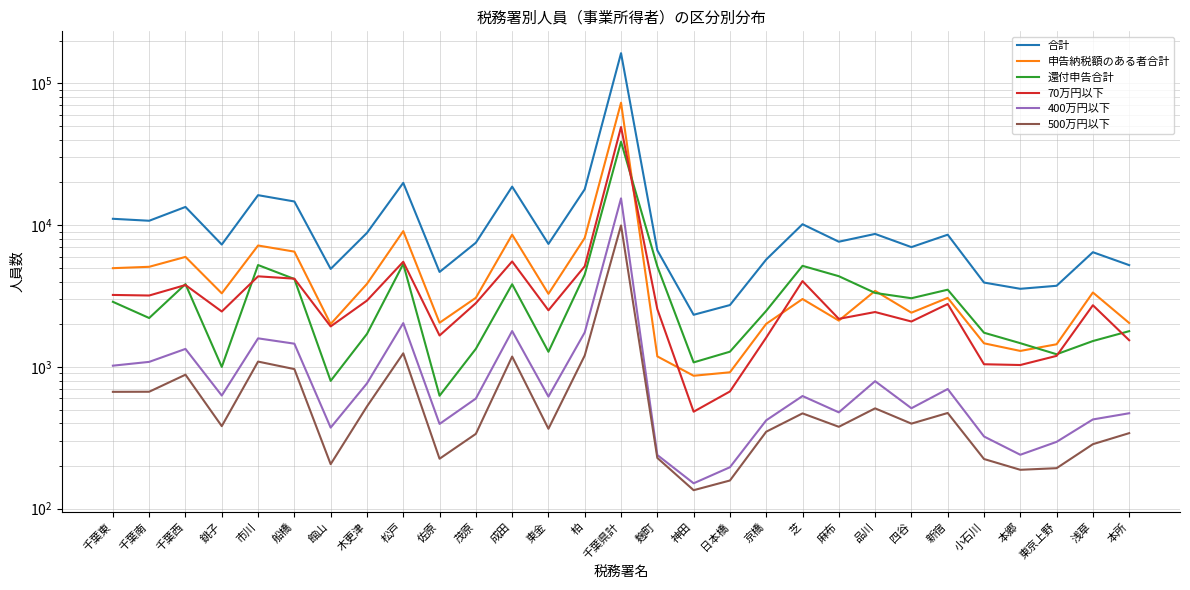

Where does the 500万円以下 series first go above 382?

千葉東